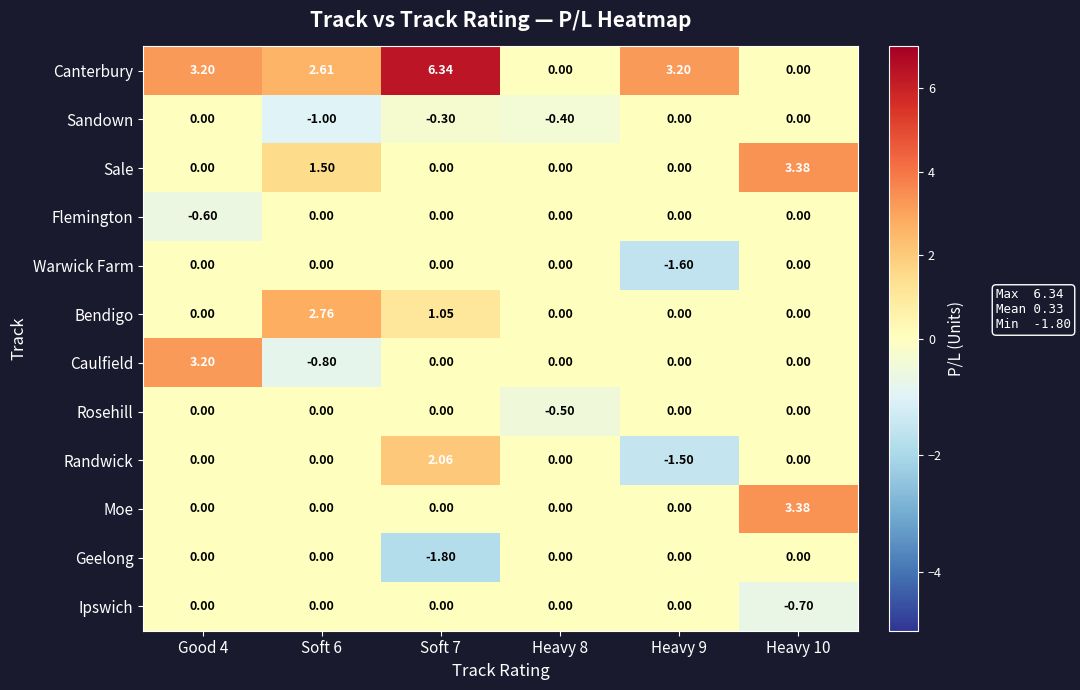

Which series has the largest total across all categories?

Canterbury